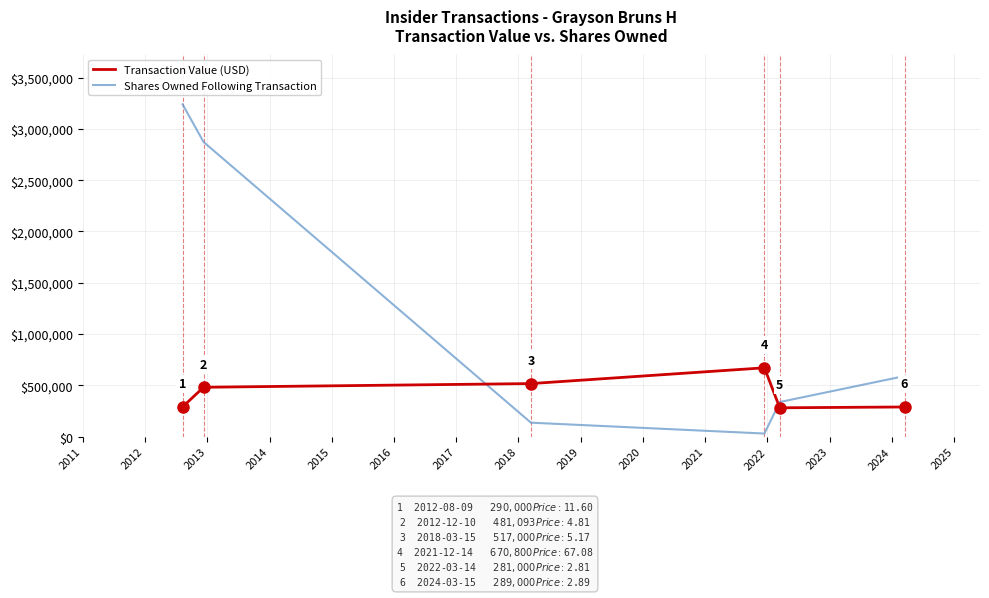

What is the maximum value for Shares Owned Following Transaction?

3239206